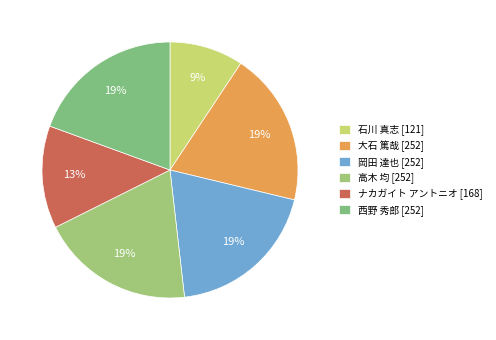

Count the number of slices in the pie.

6